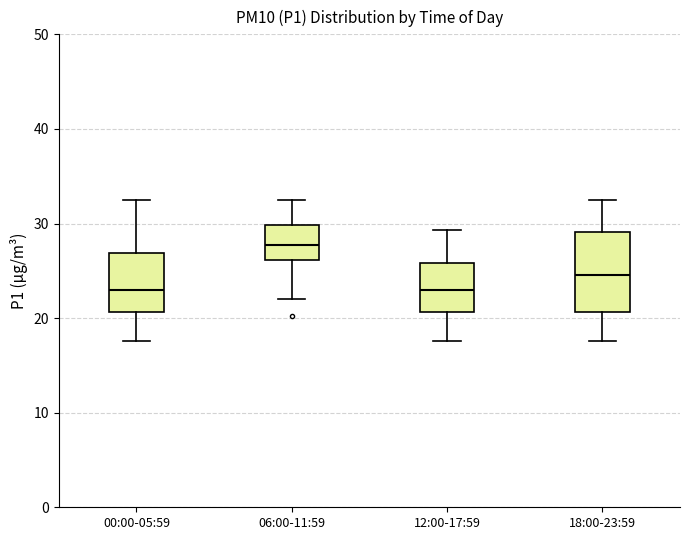

Reading left to right, read every box against the y-axis: the position of its median line, the range the box covers, and the ends of its whiskers. The values are not printed on the chart, so give them approximately, as read against the axis.

00:00-05:59: median 23, box 21 to 27, whiskers 18 to 32
06:00-11:59: median 28, box 26 to 30, whiskers 22 to 32
12:00-17:59: median 23, box 21 to 26, whiskers 18 to 29
18:00-23:59: median 25, box 21 to 29, whiskers 18 to 32